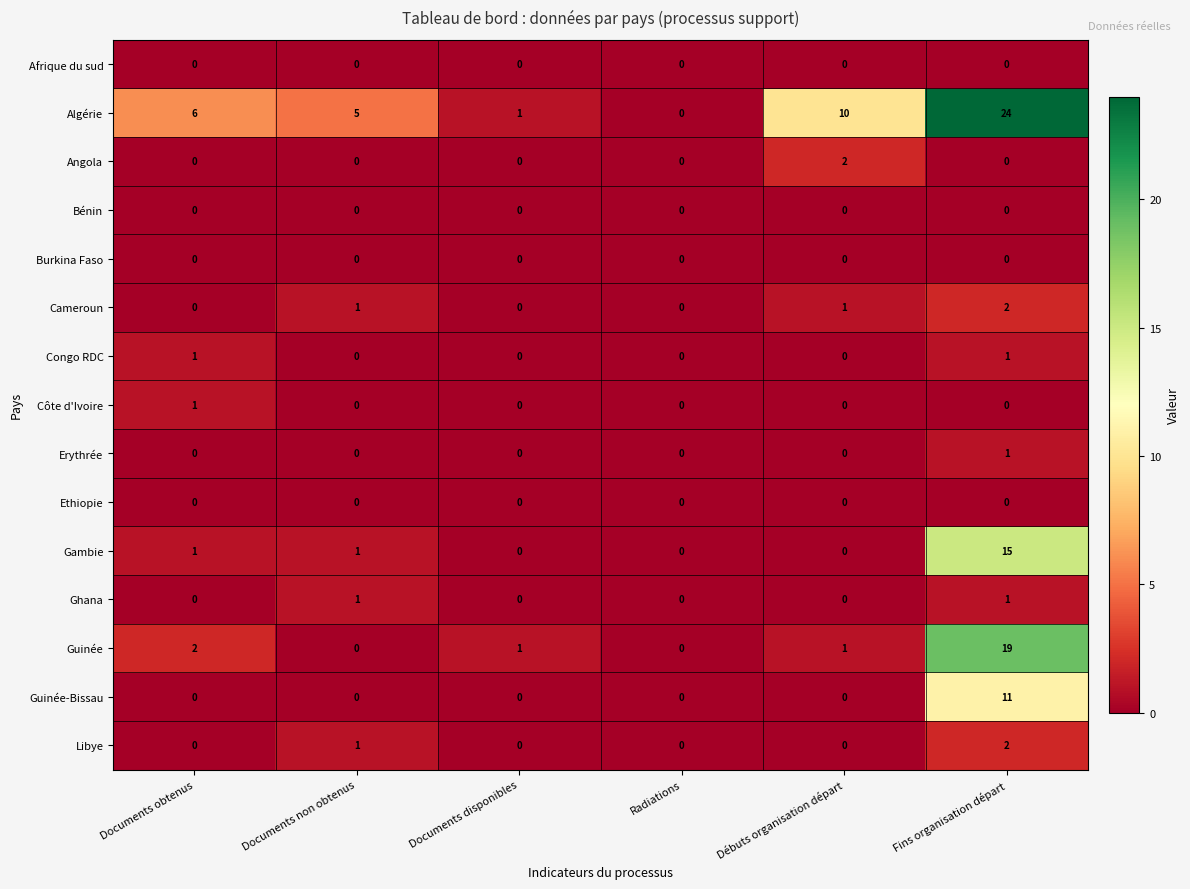

Count the number of data series in this chart.

15